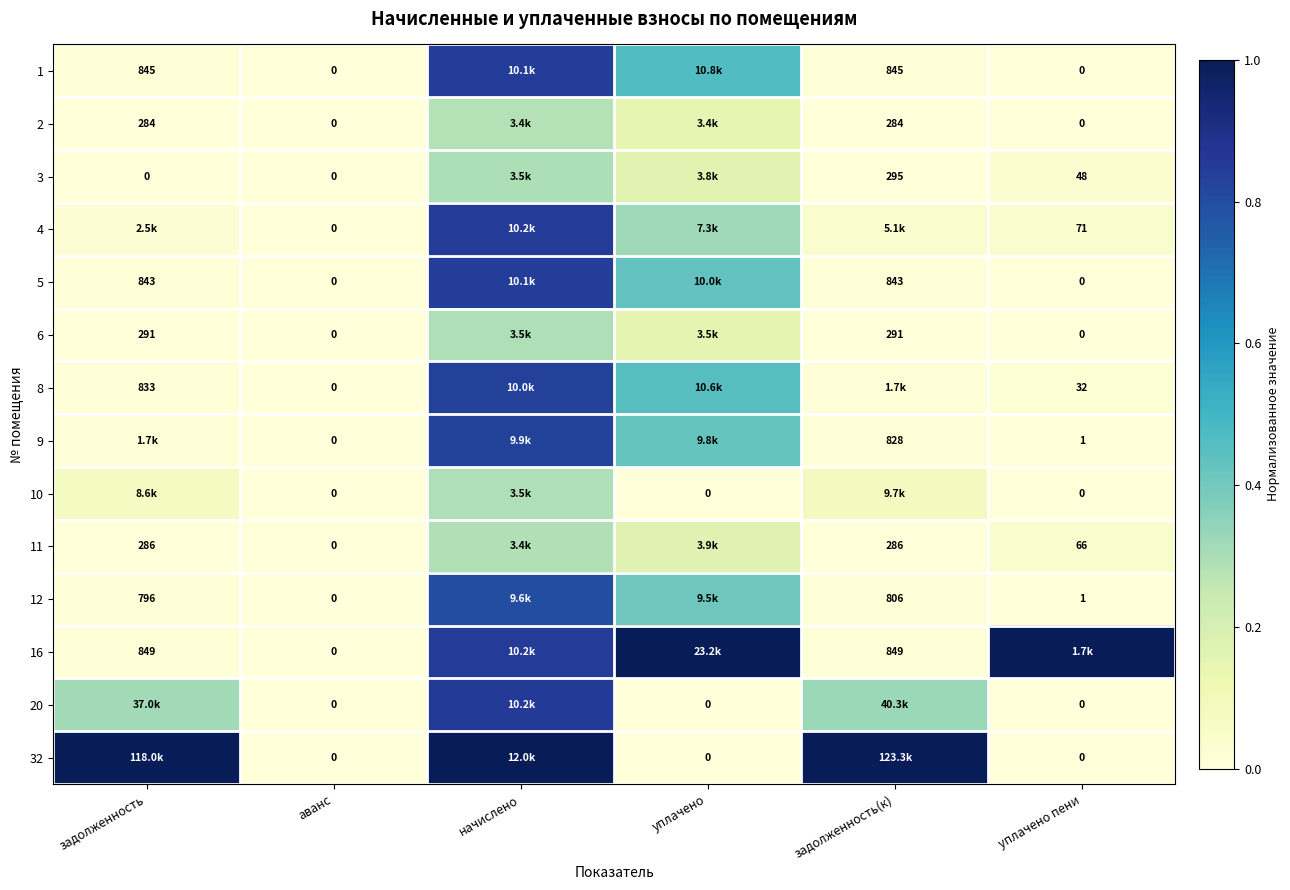

At which category does the chart reach its minimum across all series?

аванс